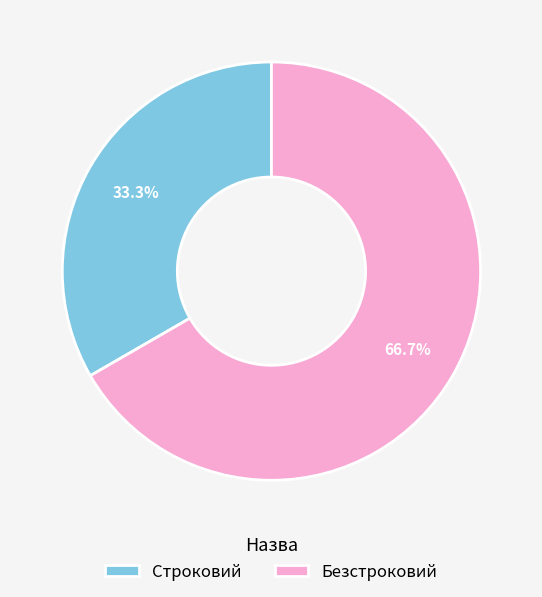

To the nearest percent, what percentage of the pie is Безстроковий?

67%